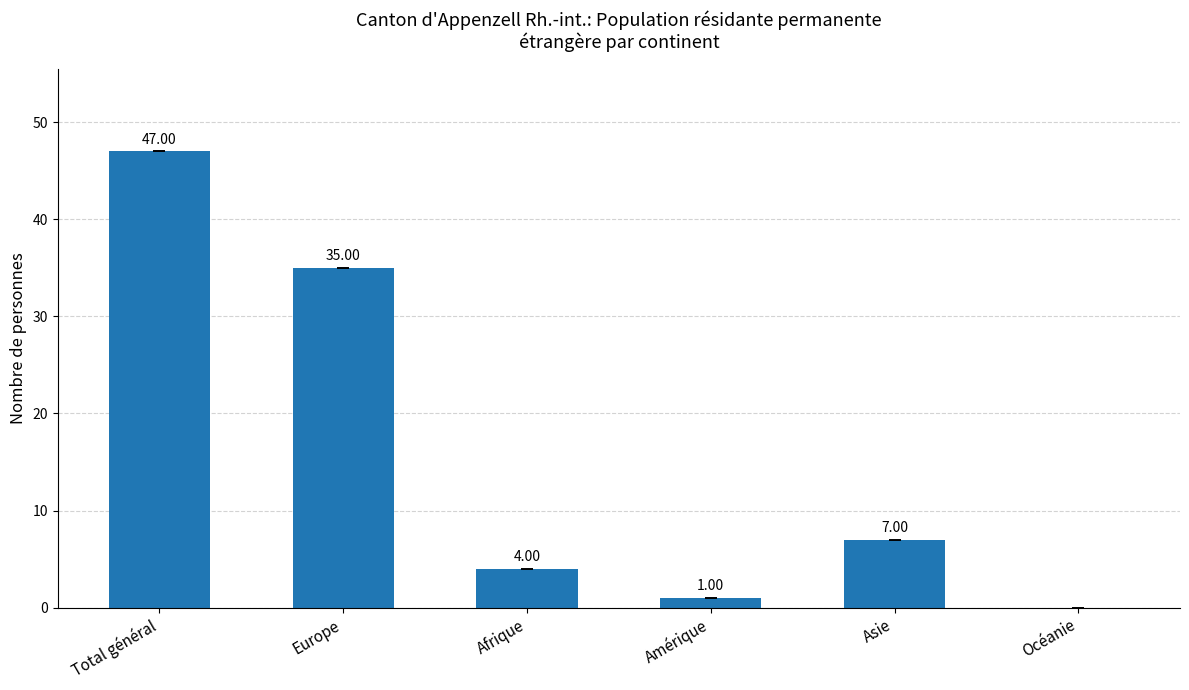

Which has a higher value, Amérique or Océanie?

Amérique